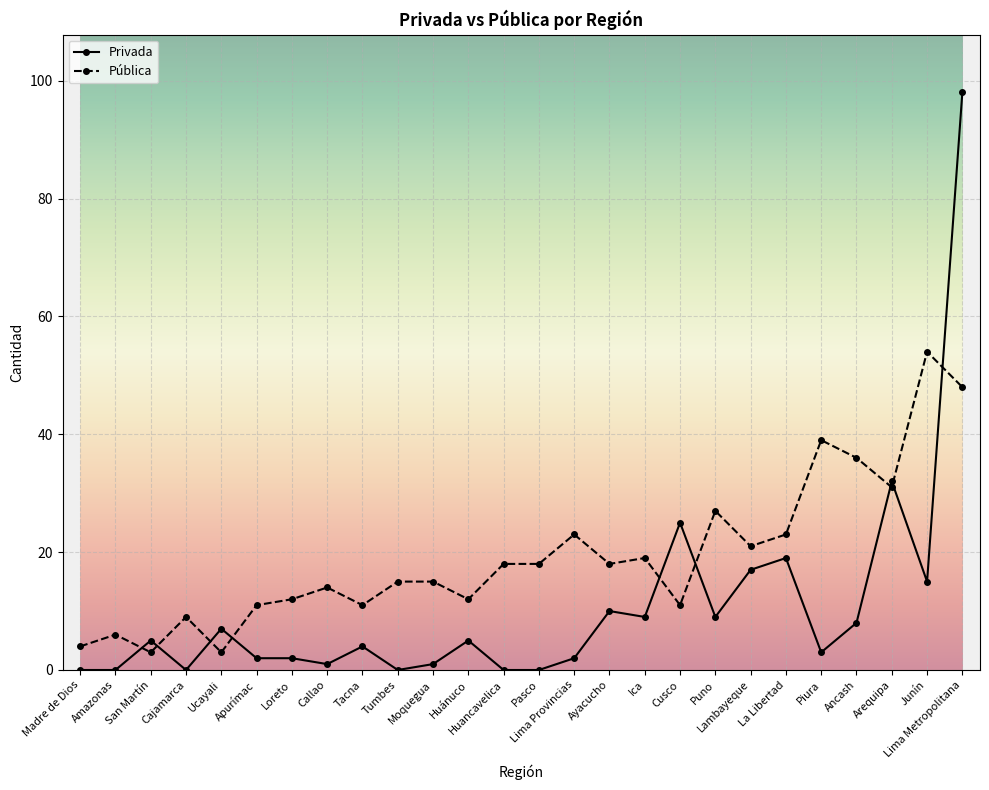

What is the difference between the highest and lowest values at Pasco?

18